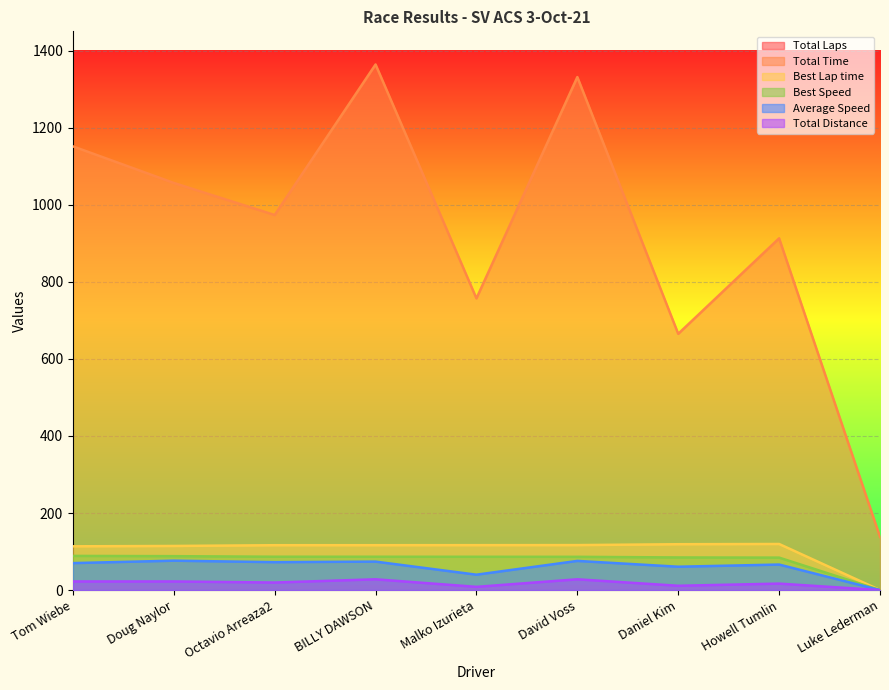

Between Doug Naylor and Malko Izurieta, which series saw the biggest shift?

Total Time